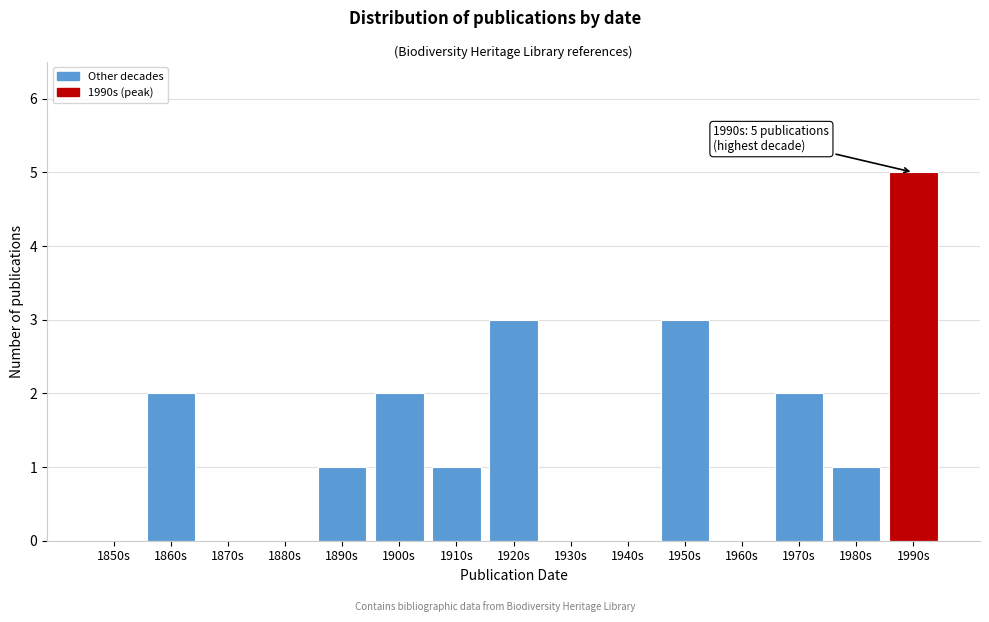

Reading left to right, list all the values displayed in this chart.

1850s=0	1860s=2	1870s=0	1880s=0	1890s=1	1900s=2	1910s=1	1920s=3	1930s=0	1940s=0	1950s=3	1960s=0	1970s=2	1980s=1	1990s=5